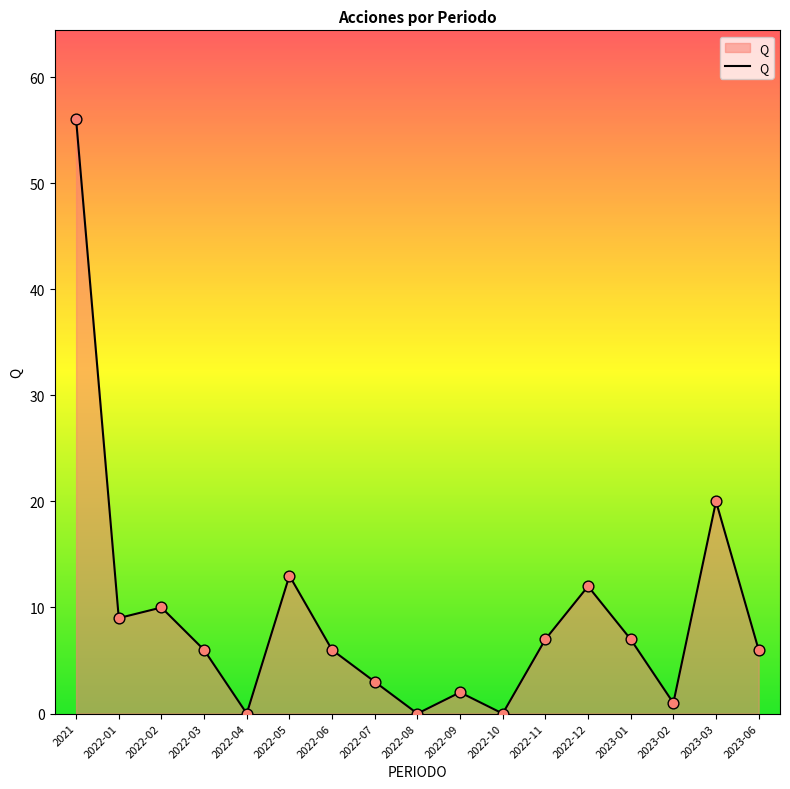

Between 2022-10 and 2022-09, which is larger?

2022-09